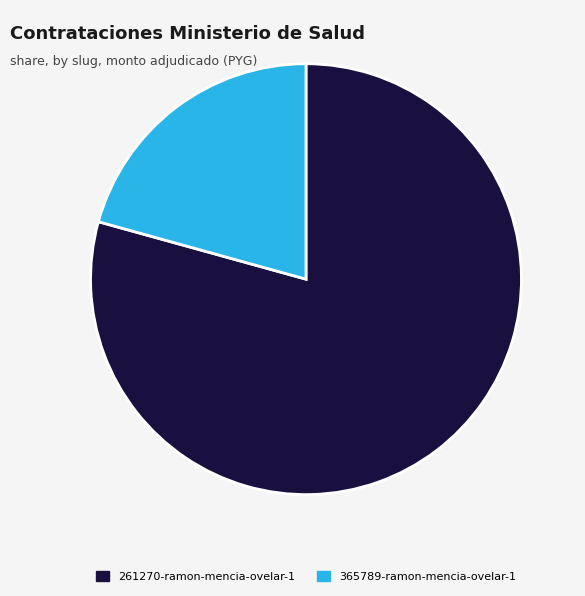

Which slice is the smallest?

365789-ramon-mencia-ovelar-1